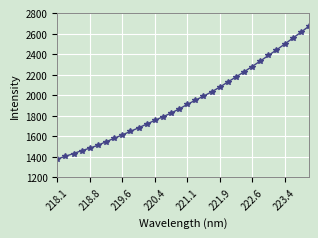

What is the difference between the maximum and minimum values?

1293.2